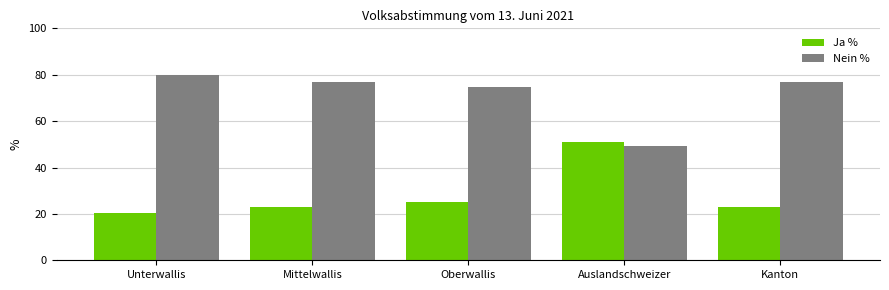

What is the spread (max minus min) of values at Auslandschweizer?

1.6